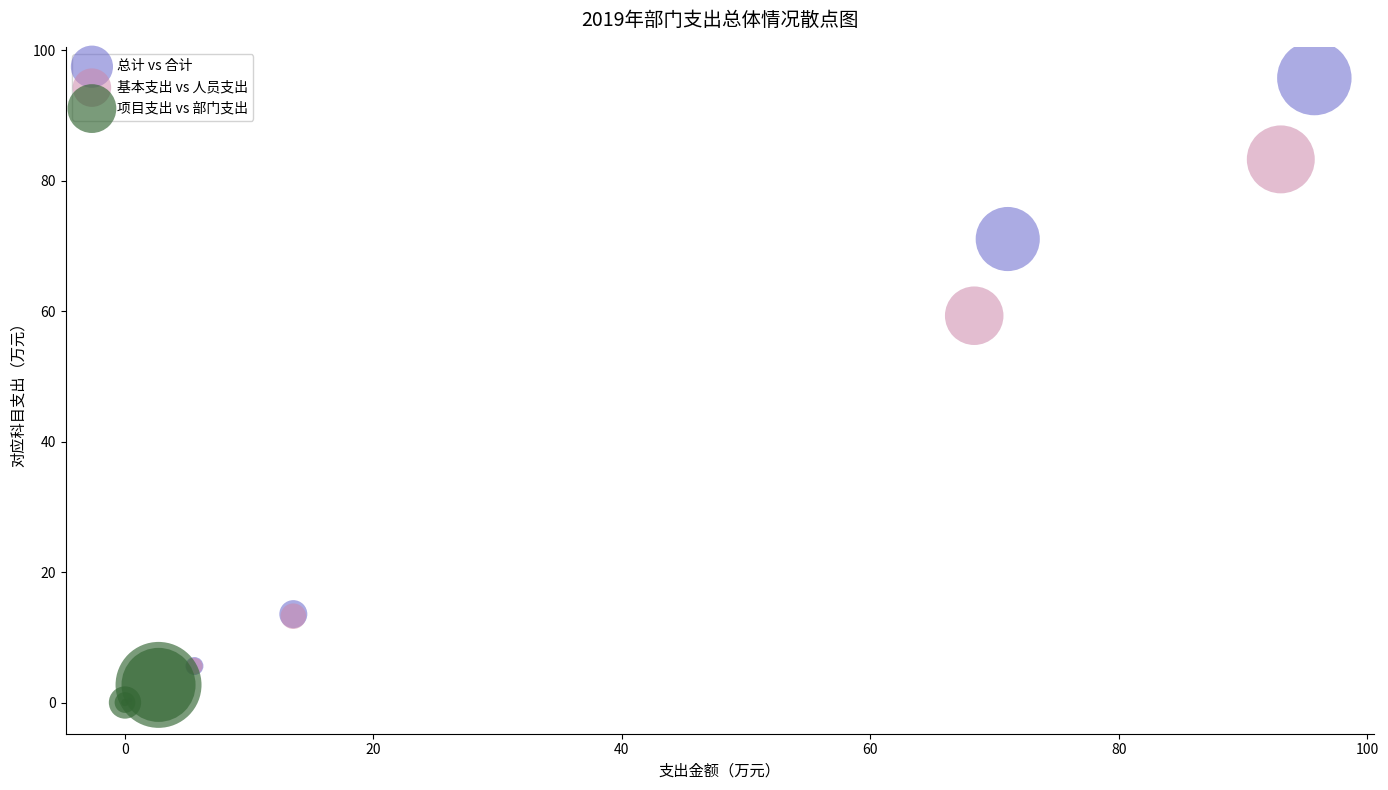

Which series reaches the maximum Y coordinate?

总计 vs 合计